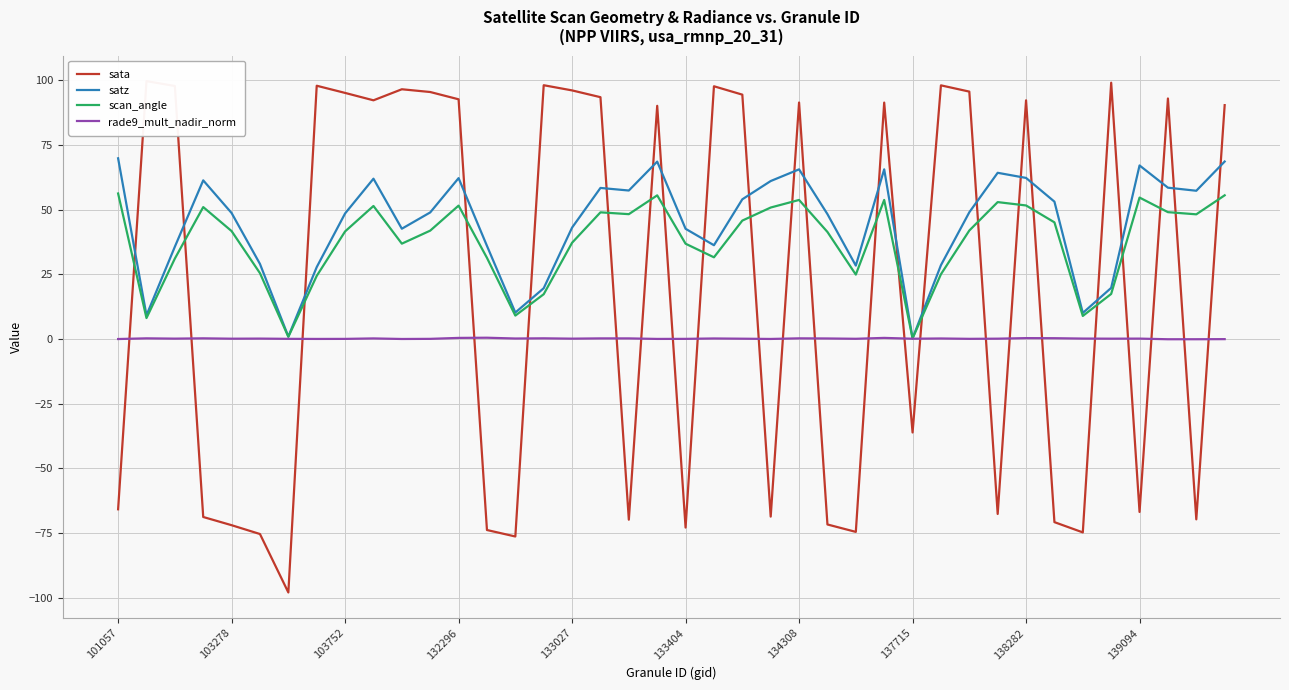

True or false: rade9_mult_nadir_norm and satz intersect in this chart.

False